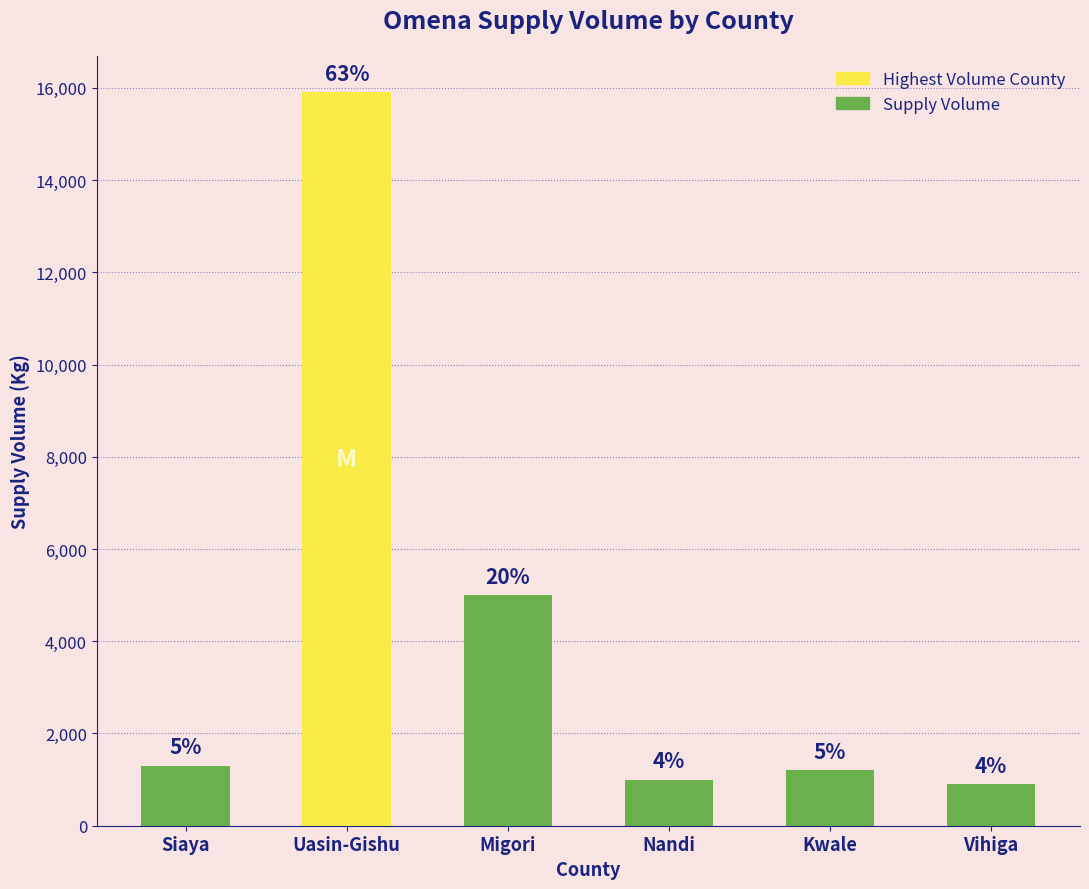

Where does the data first go above 1300?

Uasin-Gishu